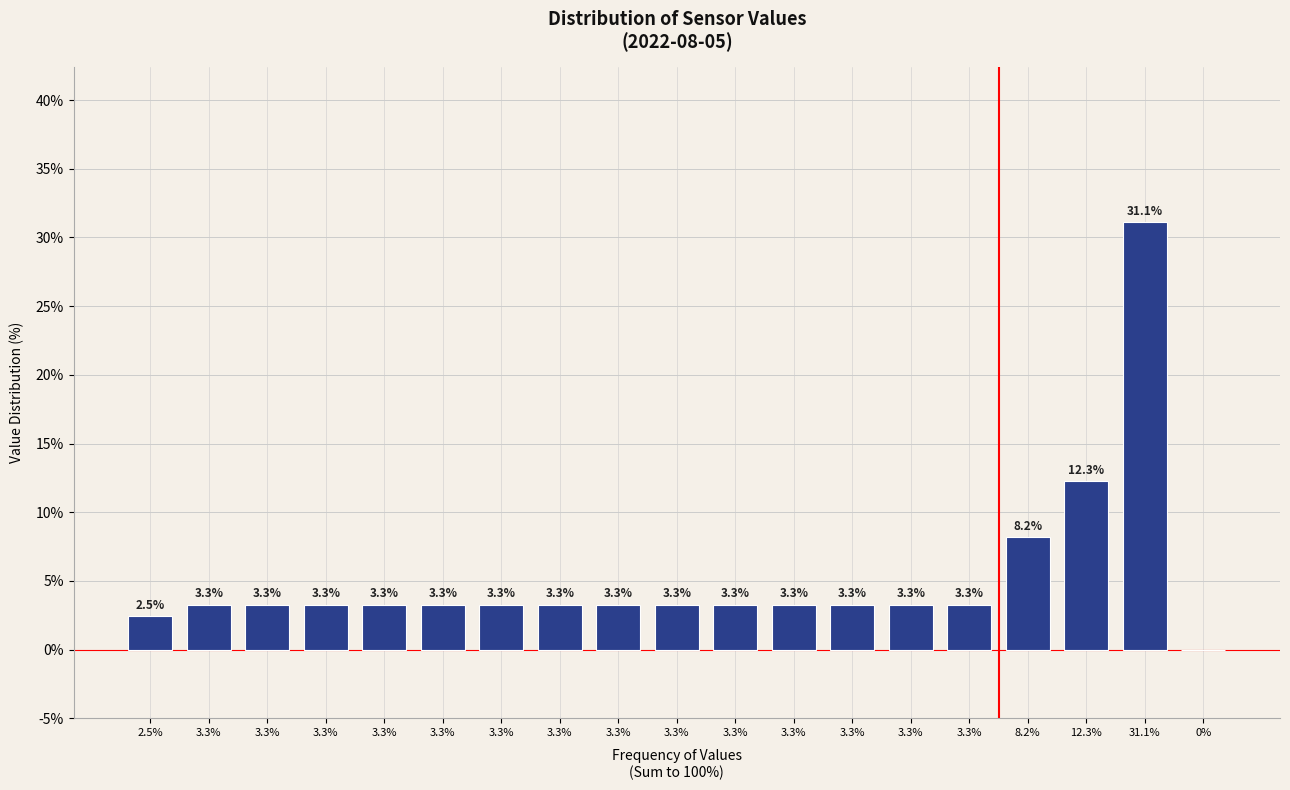

How many values are above zero?

18